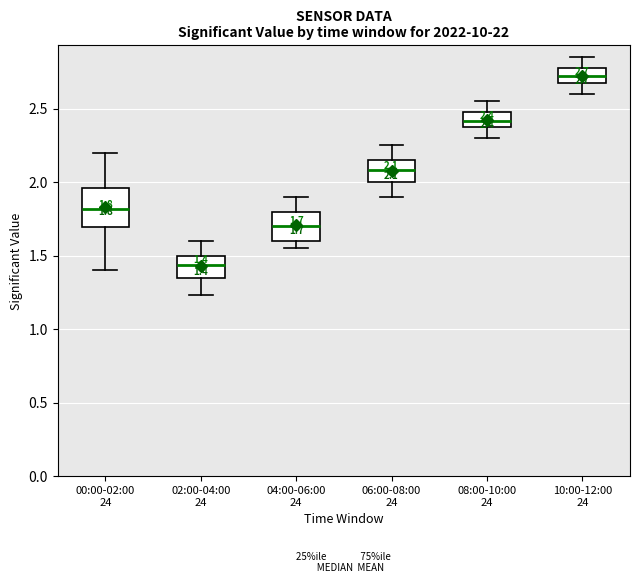

Comparing the boxes themselves (not the whiskers), which one is the tallest?

00:00-02:00 24